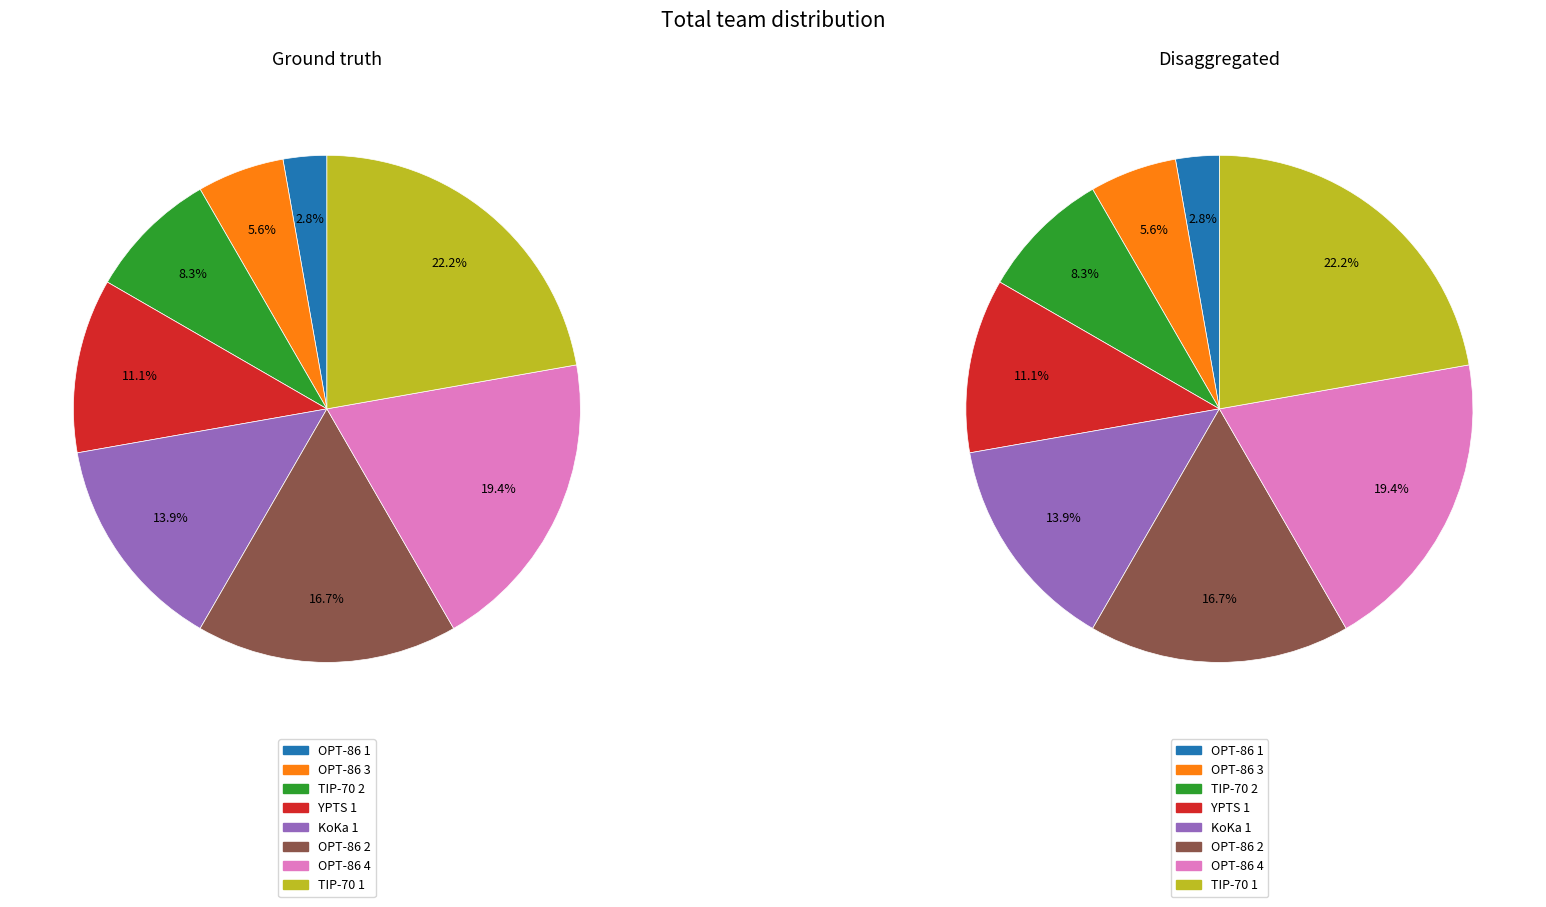

What is the change in value from OPT-86 1 to OPT-86 2?

+5